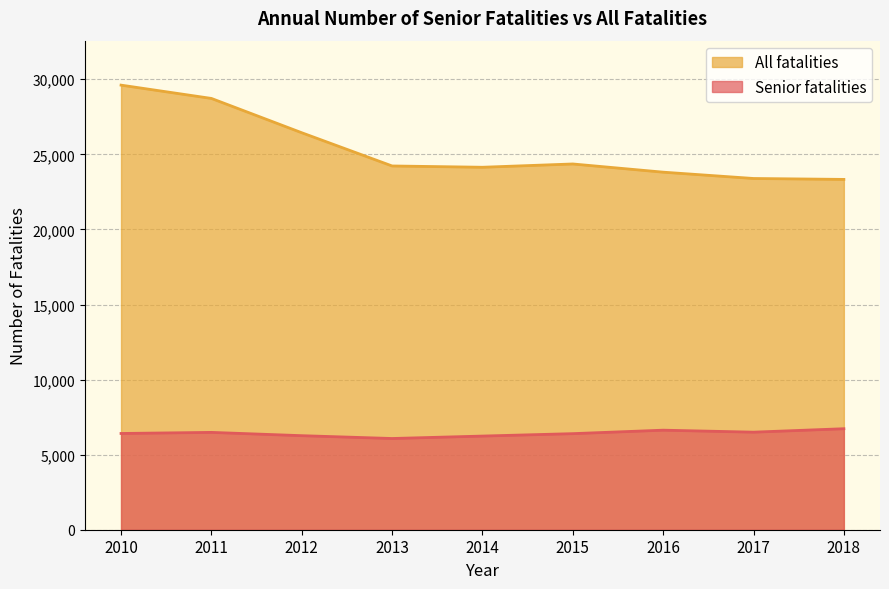

What are all the series names shown in the legend?

All fatalities, Senior fatalities